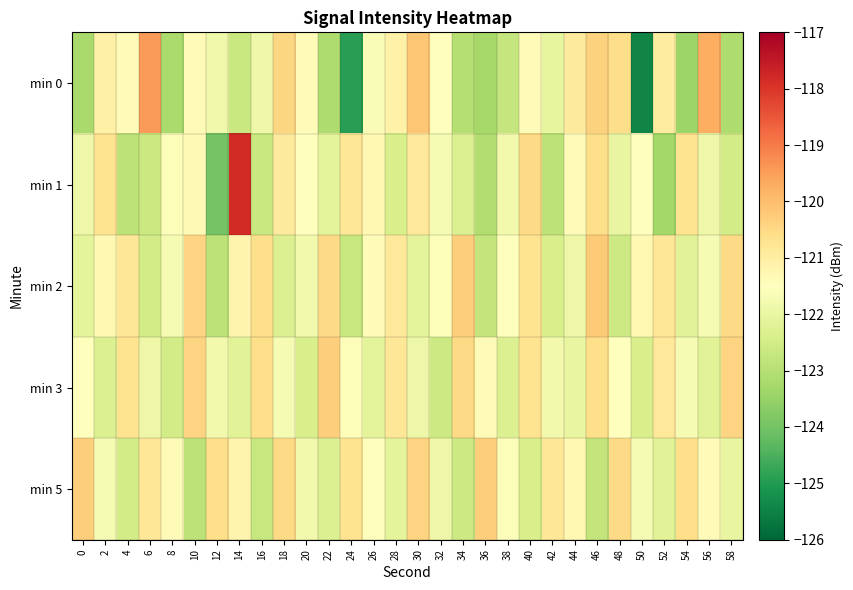

Rank the series at 6 from highest to lowest value.

min 0, min 5, min 3, min 2, min 1